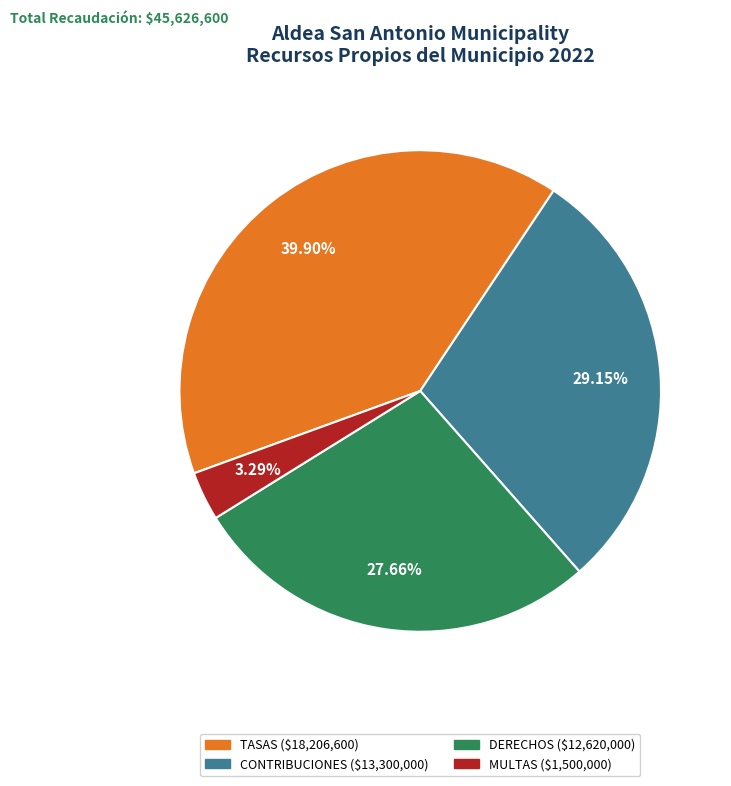

True or false: CONTRIBUCIONES accounts for 43% of the total.

False